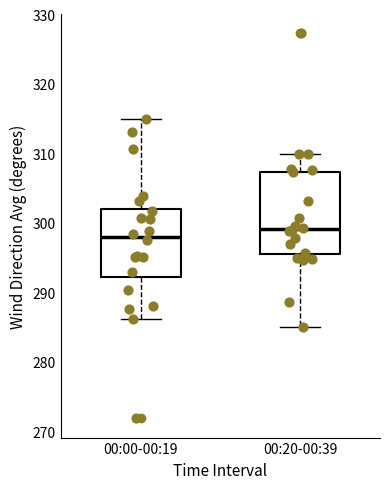

Reading left to right, read every box against the y-axis: the position of its median line, the range the box covers, and the ends of its whiskers. The values are not printed on the chart, so give them approximately, as read against the axis.

00:00-00:19: median 298, box 292 to 302, whiskers 286 to 315
00:20-00:39: median 299, box 296 to 307, whiskers 285 to 310